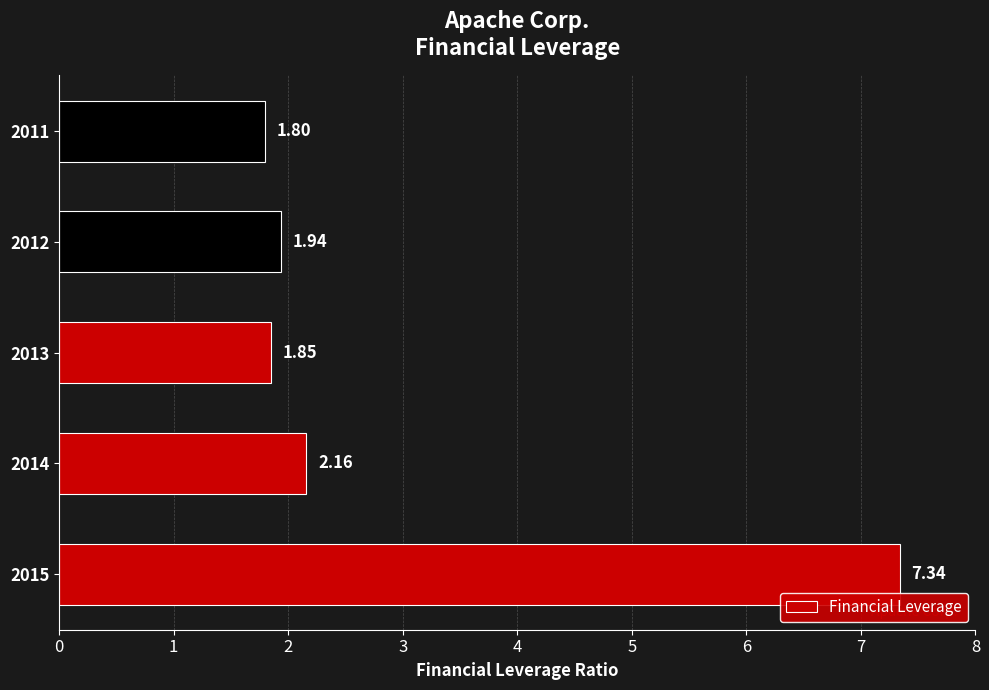

List the labels in order of value, largest first.

2015, 2014, 2012, 2013, 2011